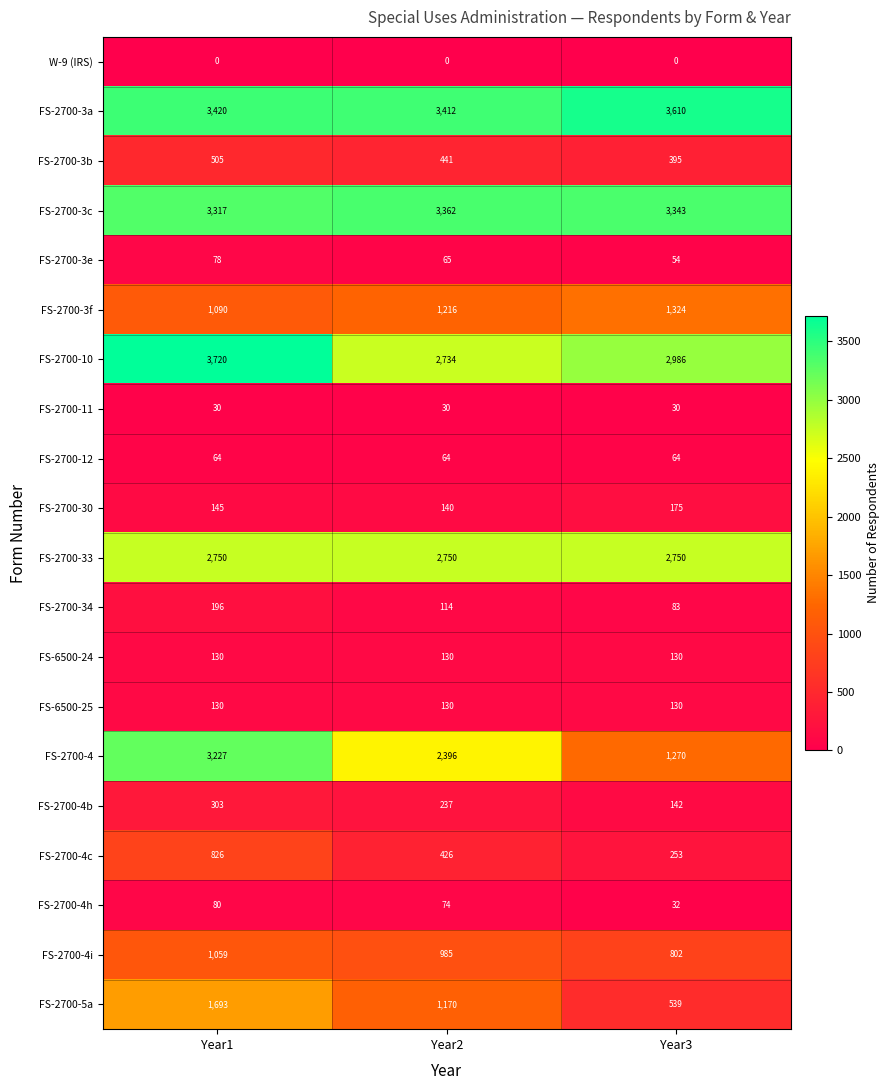

What is the highest value of the FS-2700-3c series?

3362